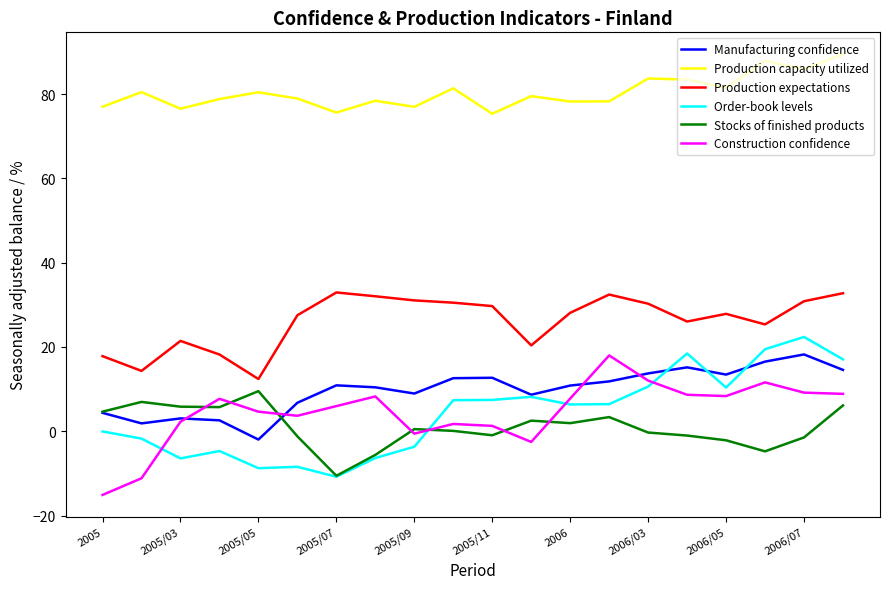

What is the lowest value of the Production expectations series?

12.4